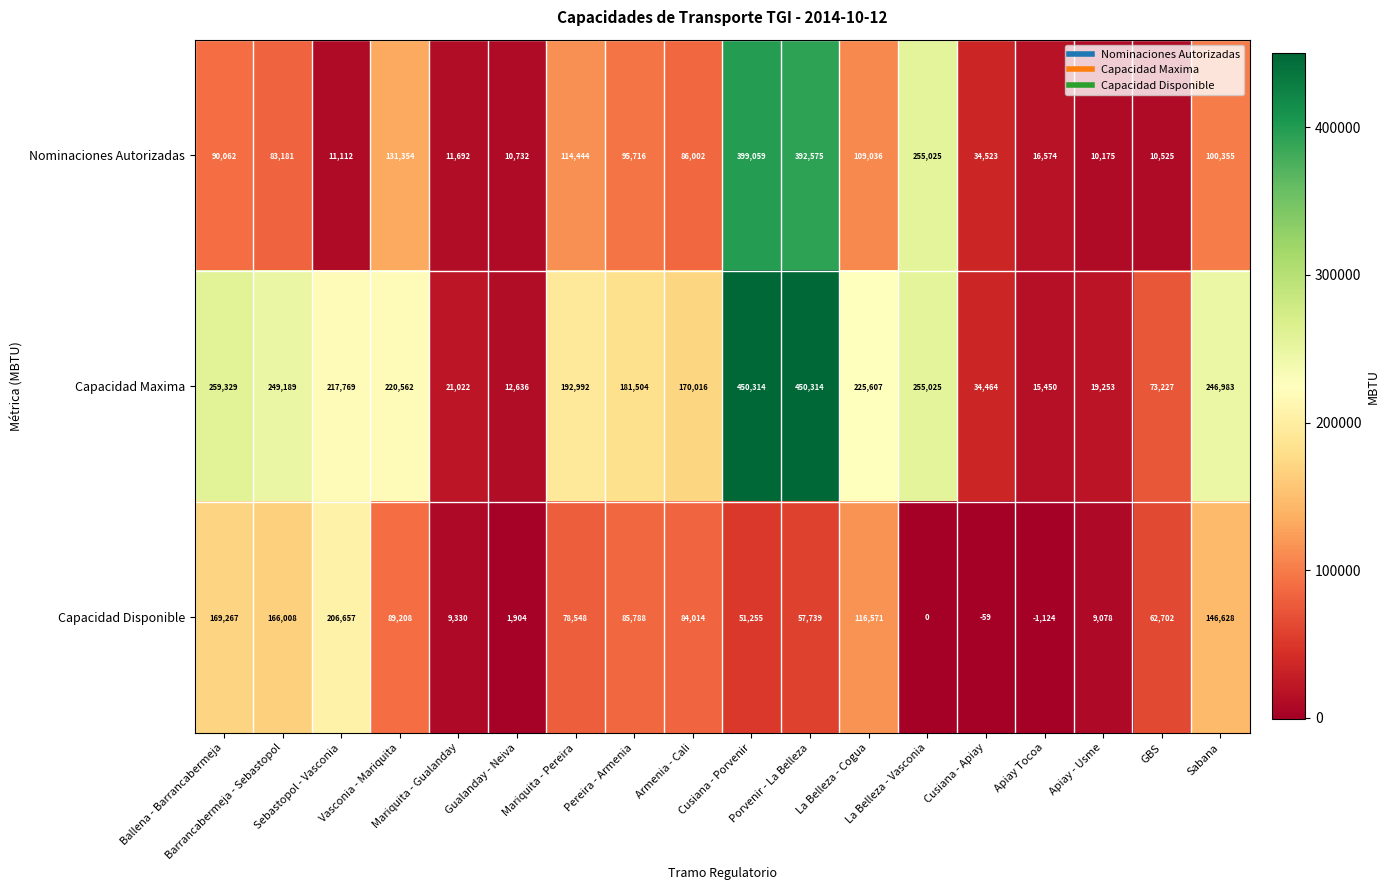

Rank the series by their average value, from highest to lowest.

Capacidad Maxima, Nominaciones Autorizadas, Capacidad Disponible